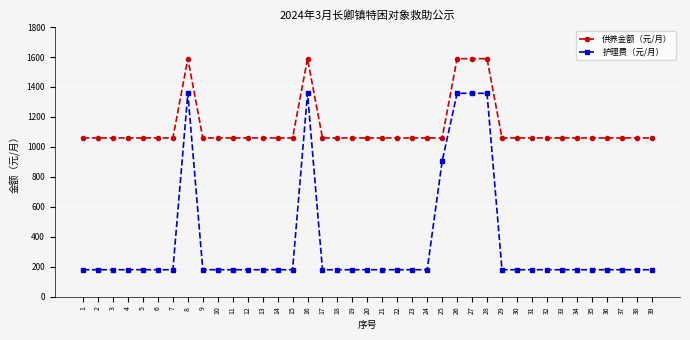

At how many categories does at least one series exceed 1549?

5